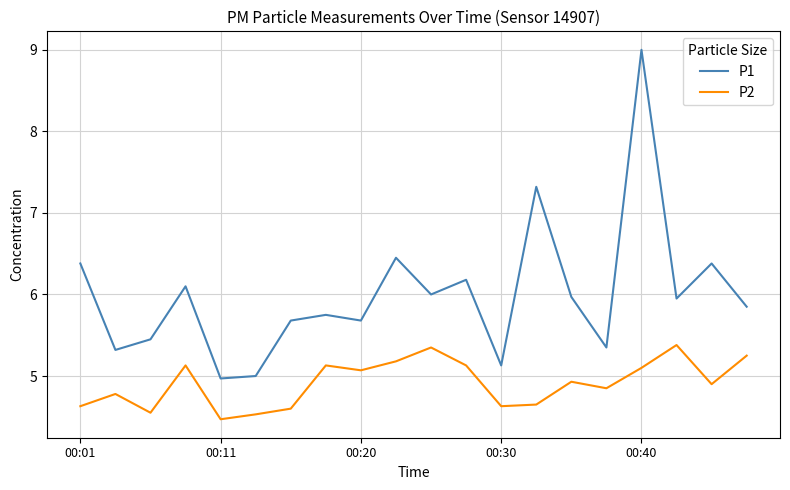

What is the highest value of the P1 series?

9.0